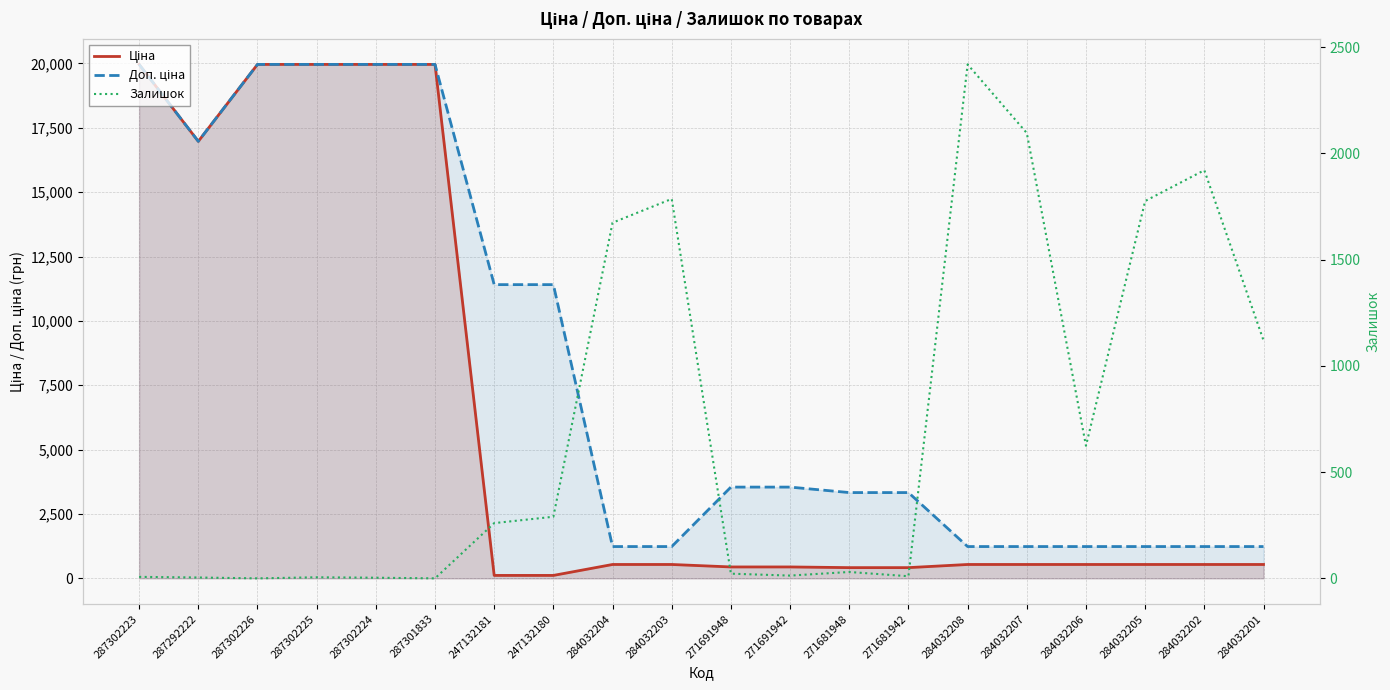

Which series has the largest total across all categories?

Доп. ціна